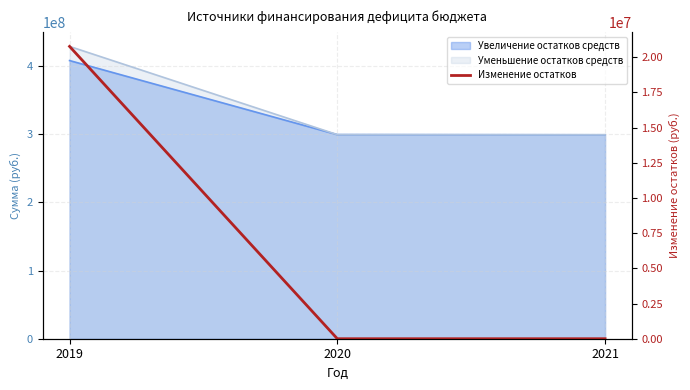

Rank the categories by value from highest to lowest.

2019, 2020, 2021